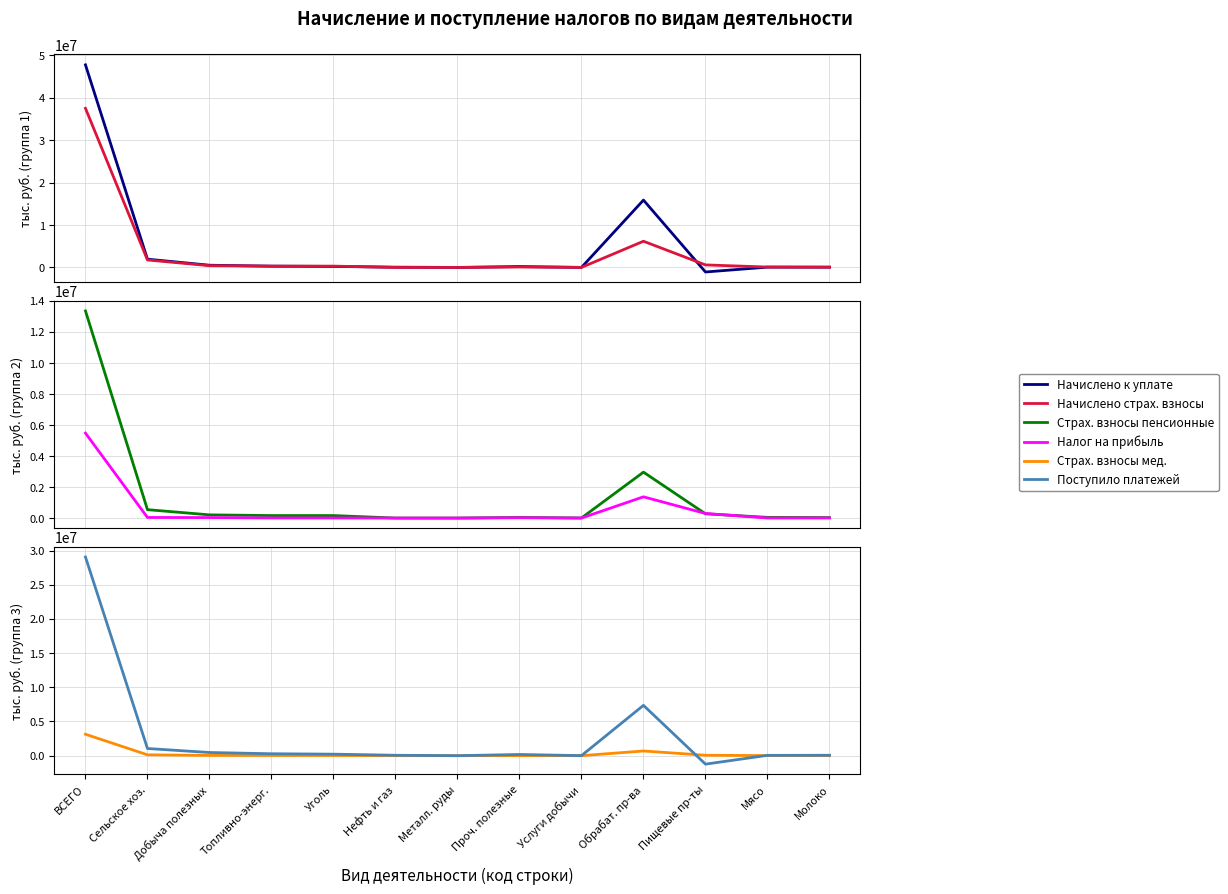

How many interior local valleys does the Начислено страх. взносы (кол.2) series have?

2